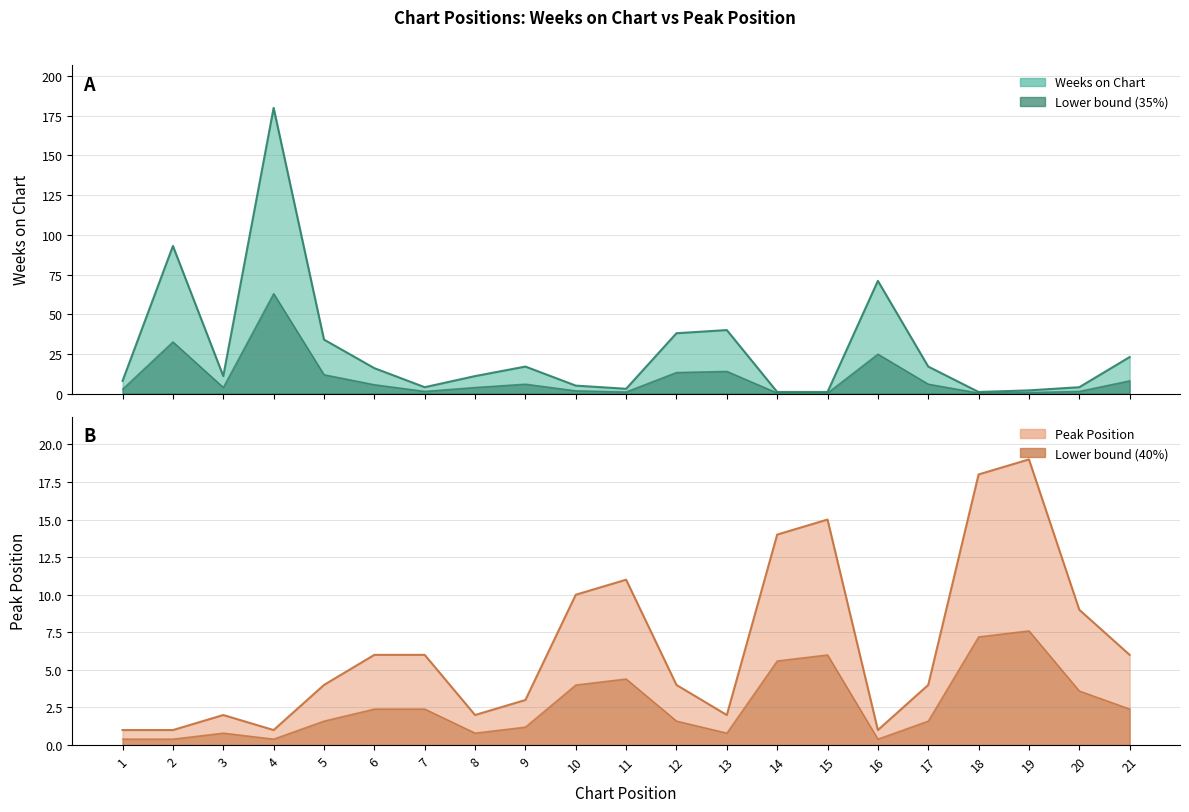

Which series has the largest range (max minus min)?

Weeks on Chart